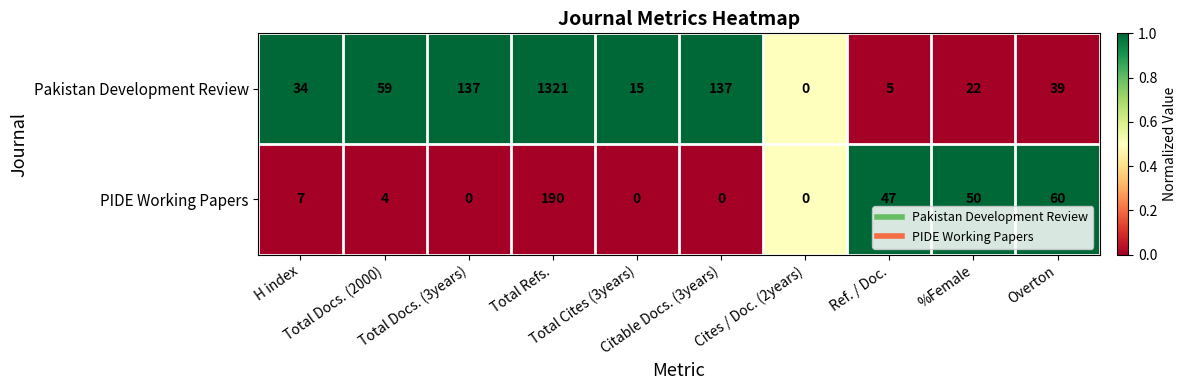

Which series has the widest spread of values?

Pakistan Development Review